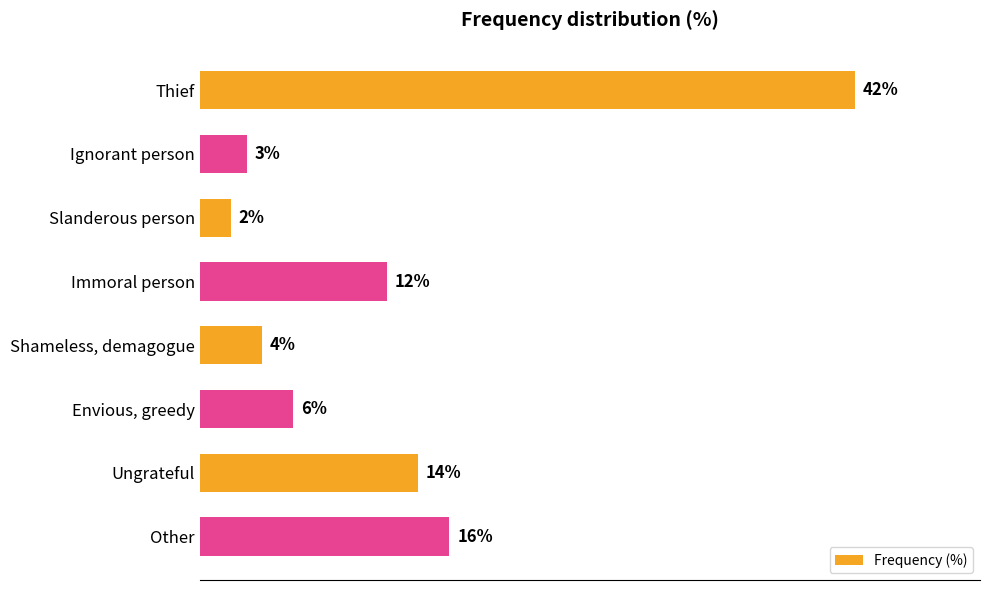

What is the label of the 4th bar from the top?

Immoral person